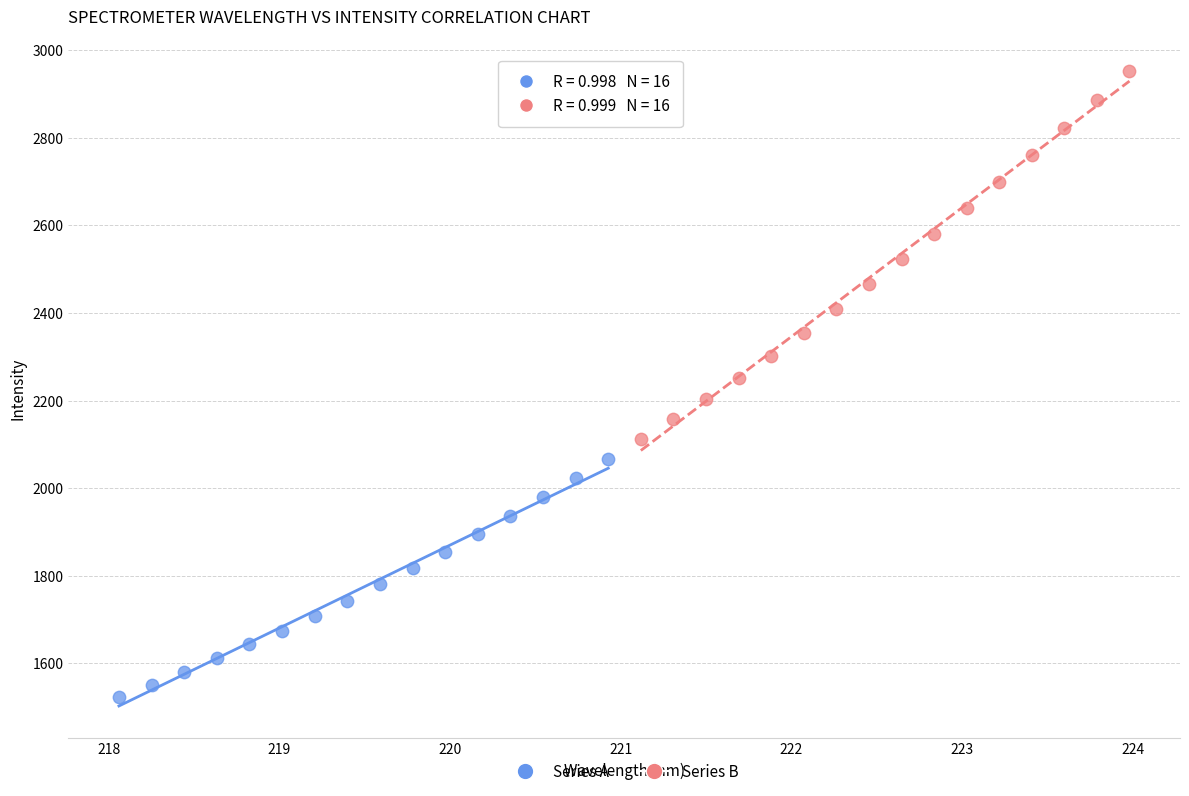

Which series contains the highest Y value?

Series B